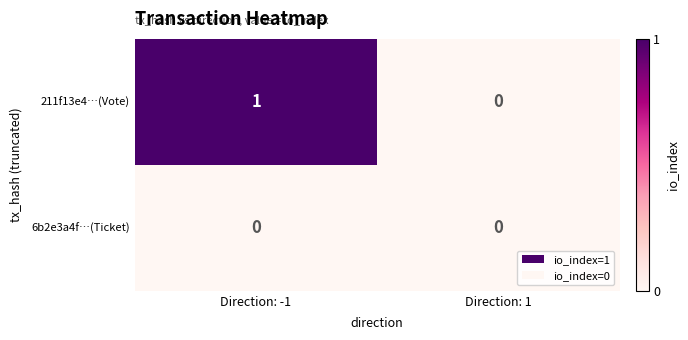

Which category has the highest value in the 211f13e4…(Vote) series?

Direction: -1